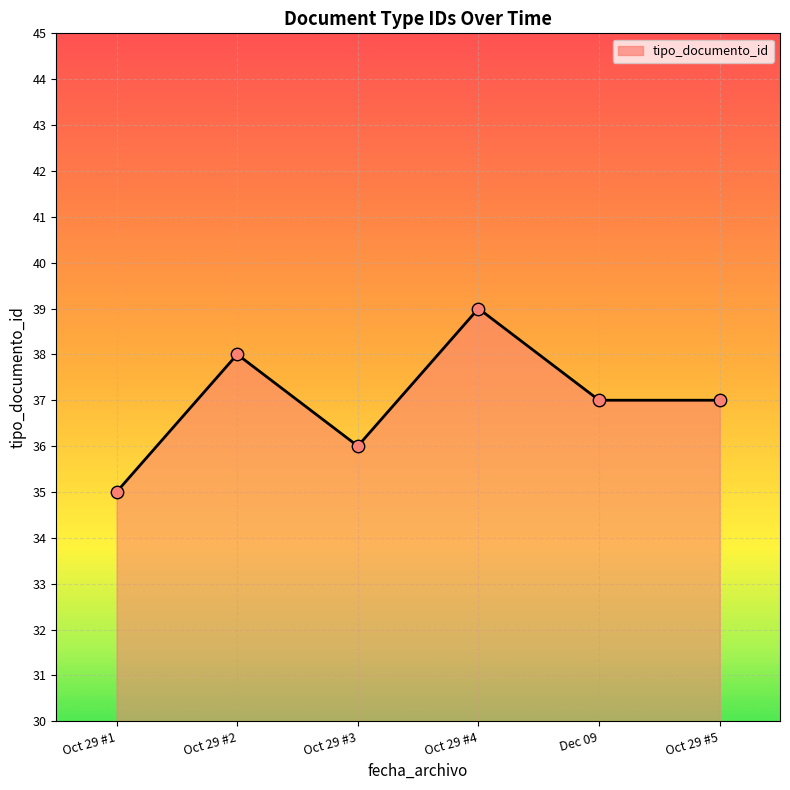

Which series reaches the maximum Y coordinate?

tipo_documento_id line